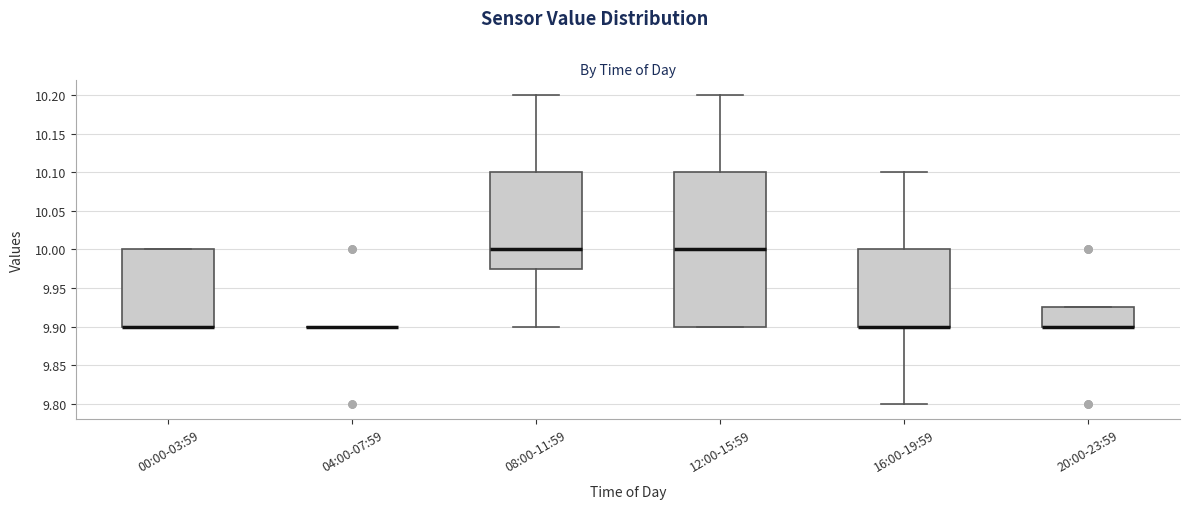

Reading left to right, transcribe this box plot: for each box, give where its median line is, the range the box spans, and where its two whiskers end, as read against the y-axis. The values are not printed on the chart, so give them approximately, as read against the axis.

00:00-03:59: median 9.900 (drawn on the box's lower edge), box 9.900 to 10.000, whiskers 9.900 to 10.000
04:00-07:59: box collapsed to a line at 9.900, whiskers 9.900 to 9.900
08:00-11:59: median 10.000, box 9.975 to 10.100, whiskers 9.900 to 10.200
12:00-15:59: median 10.000, box 9.900 to 10.100, whiskers 9.900 to 10.200
16:00-19:59: median 9.900 (drawn on the box's lower edge), box 9.900 to 10.000, whiskers 9.800 to 10.100
20:00-23:59: median 9.900 (drawn on the box's lower edge), box 9.900 to 9.925, whiskers 9.900 to 9.925